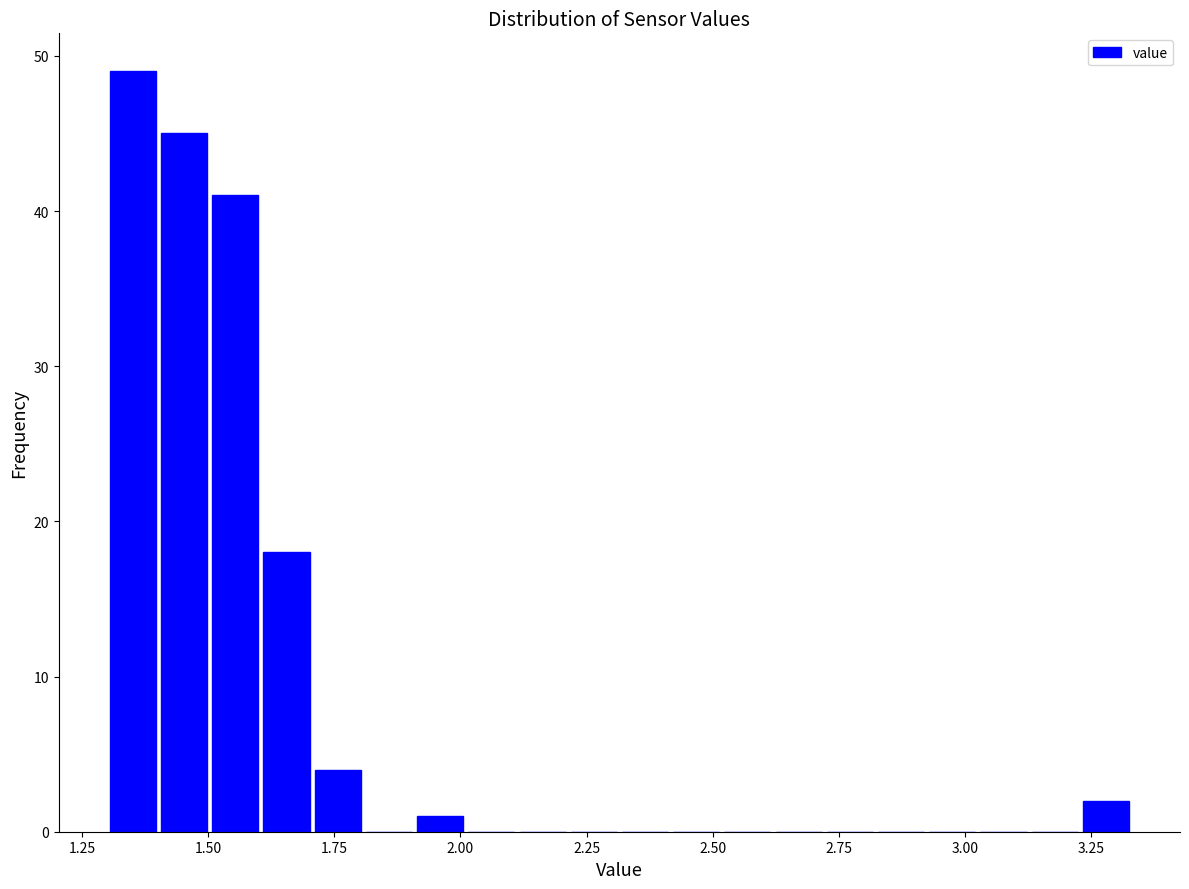

Around what value on the x-axis is the tallest bar? Give the approximate position of its centre, as read against the axis.

1.35